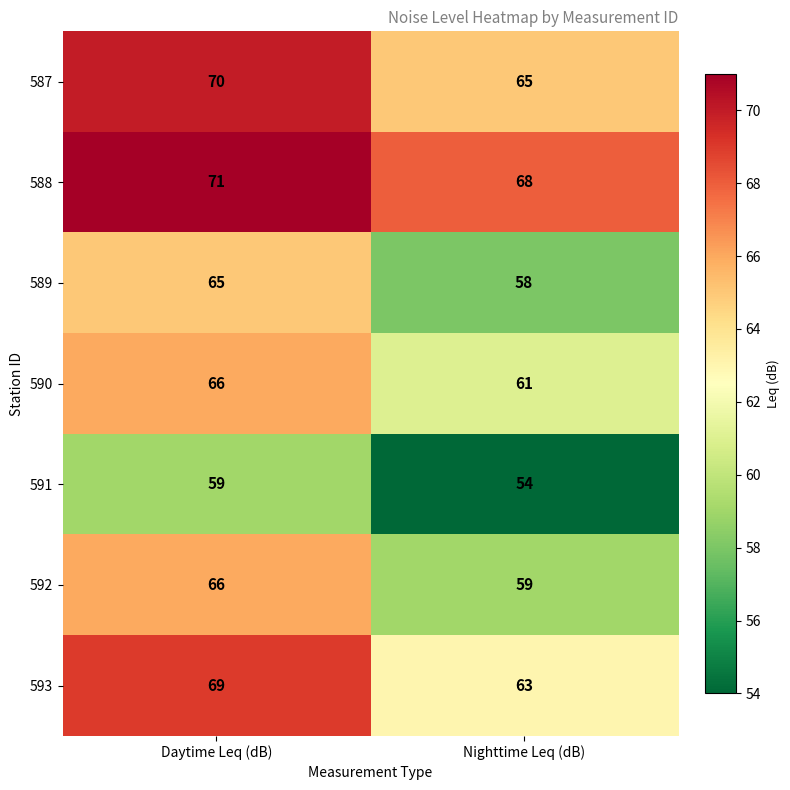

What is the spread (max minus min) of values at Daytime Leq (dB)?

12